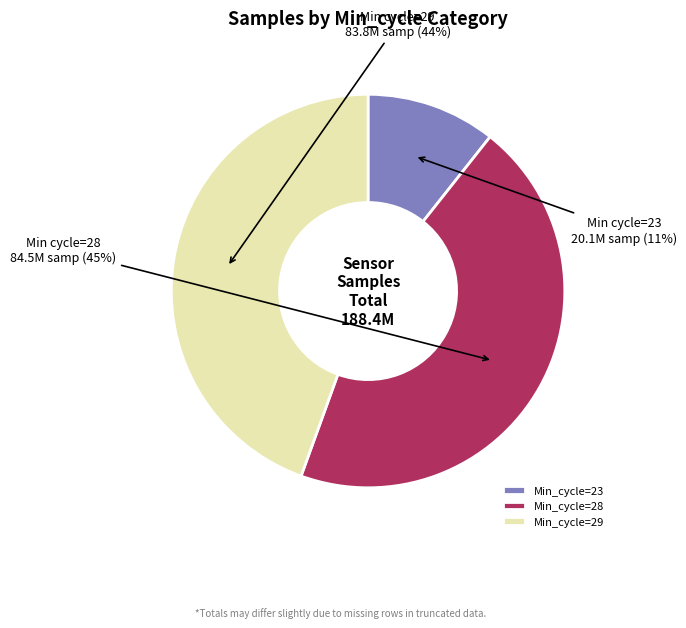

Count the number of slices in the pie.

3